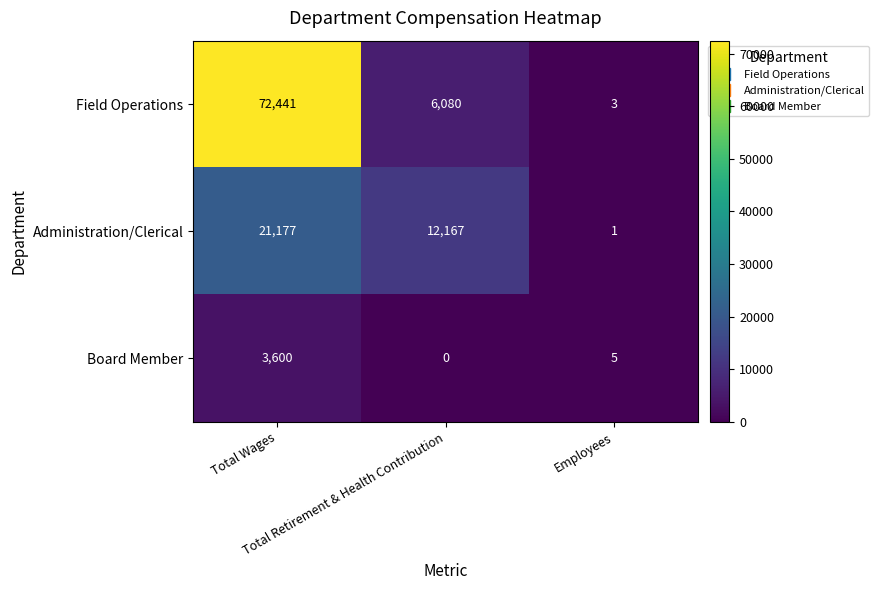

Count the number of categories in the chart.

3